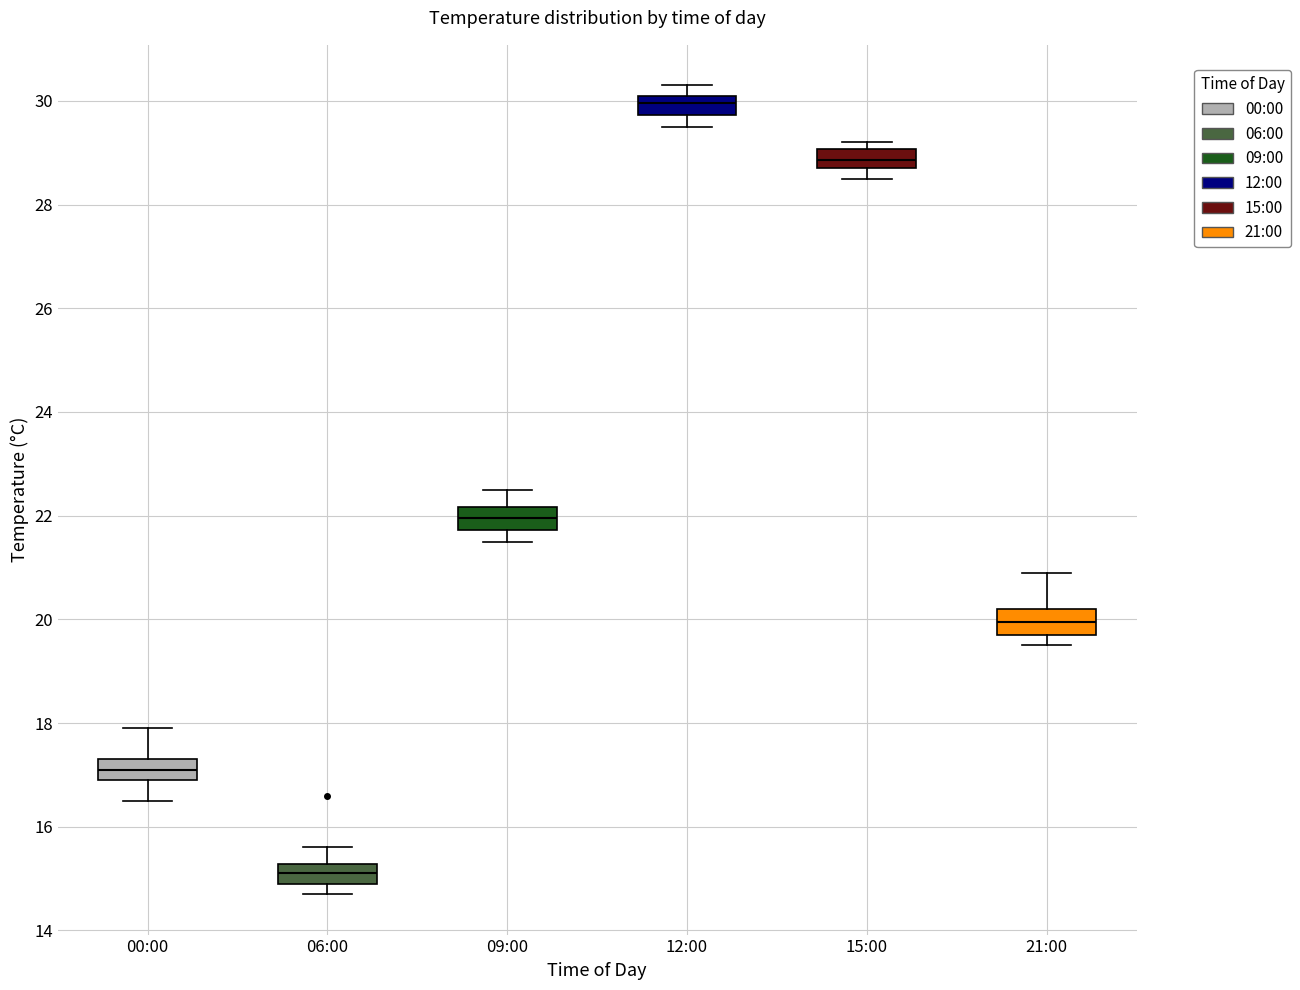

Where is the upper edge of the box for 12:00 on the y-axis? The values are not printed on the chart, so give them approximately, as read against the axis.

30.2